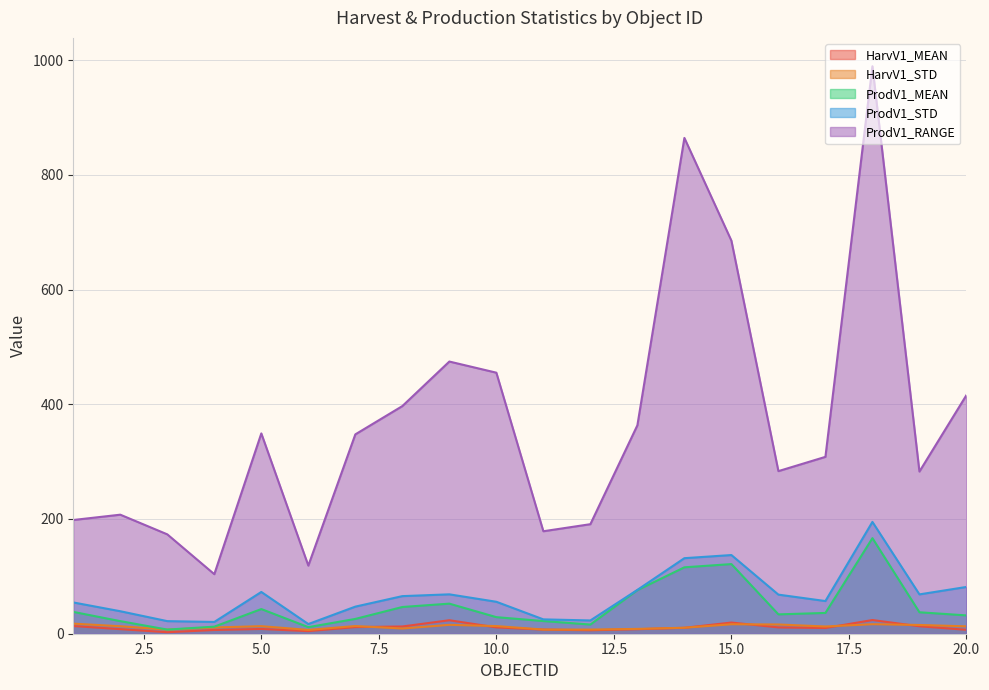

Reading right to left, list all the values displayed in this chart.

HarvV1_MEAN: 6.9	13.0	23.9	10.0	11.0	19.5	10.3	7.9	6.0	7.2	11.1	23.5	12.6	11.6	4.5	8.3	6.5	2.6	8.0	13.4
HarvV1_STD: 12.8	15.3	16.6	12.6	16.1	16.5	10.4	8.4	7.2	7.3	13.3	15.5	9.0	13.4	6.6	13.2	10.9	7.1	13.0	17.6
ProdV1_MEAN: 31.9	37.4	166.6	36.2	33.7	121.4	115.8	75.9	16.0	22.1	28.9	52.4	46.6	25.8	11.5	43.0	12.3	7.2	21.9	38.1
ProdV1_STD: 81.5	68.6	194.9	57.0	68.1	137.1	131.7	76.4	23.1	25.0	55.7	68.7	65.5	47.2	16.9	72.8	20.5	22.0	39.2	54.5
ProdV1_RANGE: 415.9	282.7	989.2	308.3	283.4	685.2	864.2	363.3	190.9	178.6	455.0	474.5	396.8	347.5	118.7	349.2	103.8	173.2	207.5	198.2